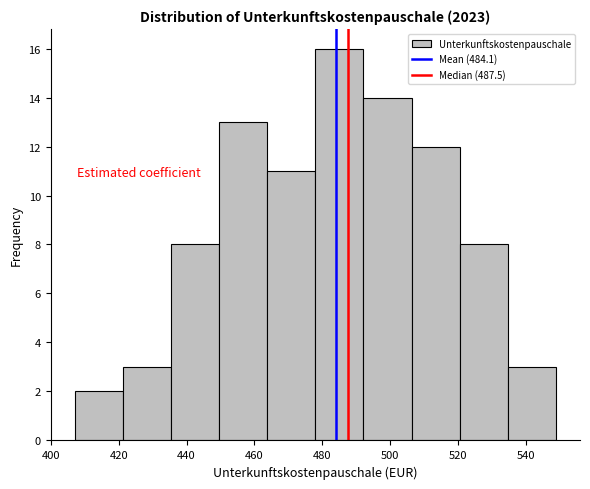

Reading left to right, transcribe this chart: for each bar, give the range it covers on the x-axis and its height. Neither the bar edges nor the heights are printed on the chart, so give them approximately, as read against the axes.

408 to 422: 2
422 to 436: 3
436 to 450: 8
450 to 464: 13
464 to 478: 11
478 to 492: 16
492 to 506: 14
506 to 520: 12
520 to 534: 8
534 to 548: 3